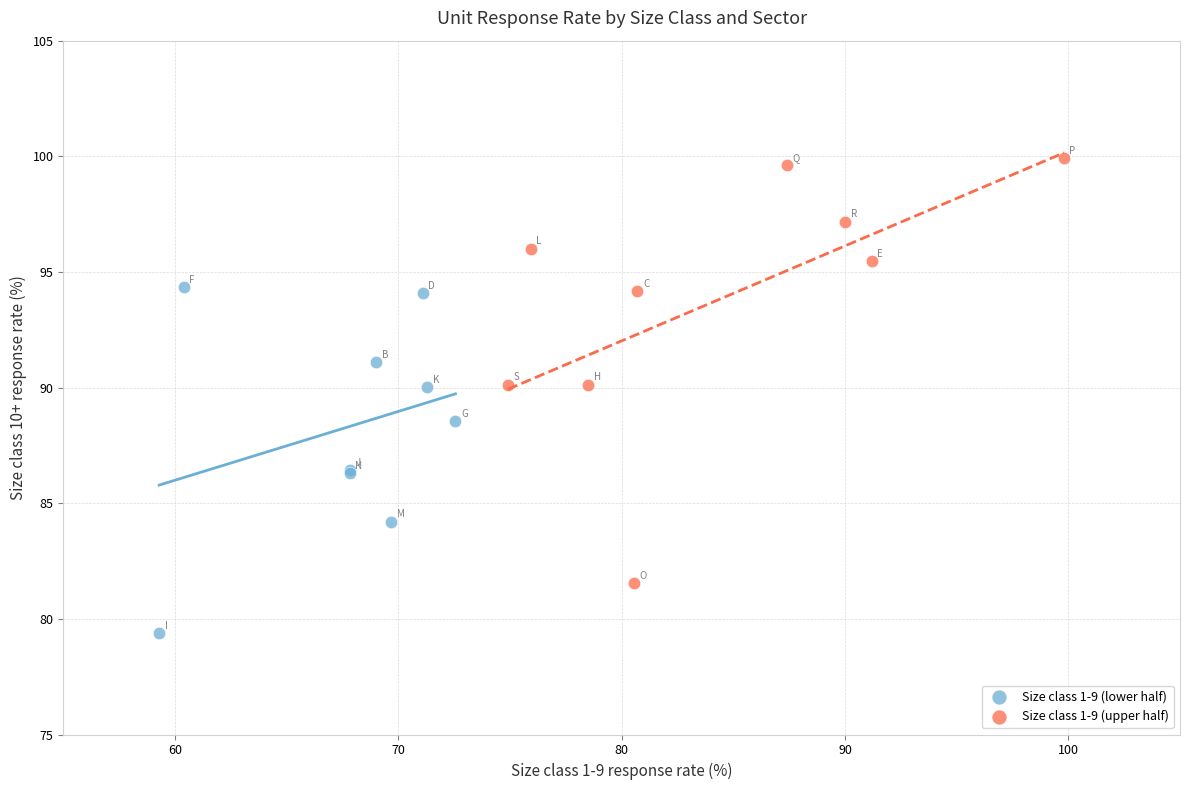

Which series reaches the minimum Y coordinate?

Size class 1-9 (lower half)